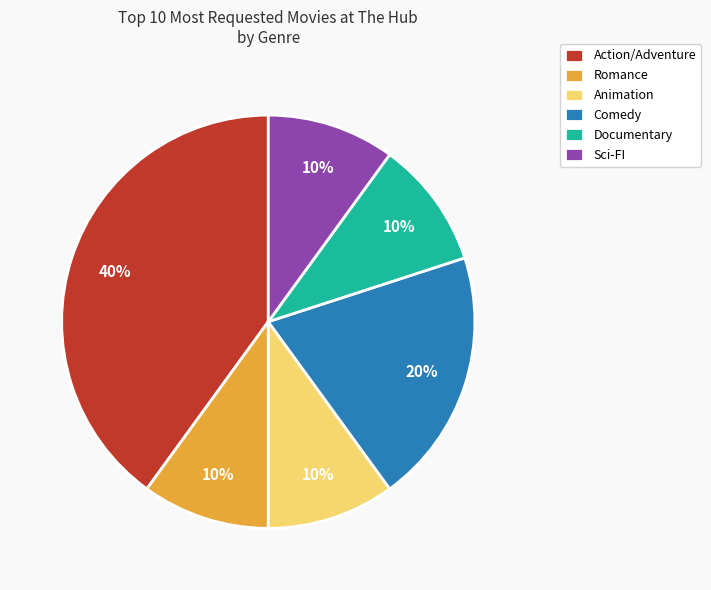

Which category has the biggest portion of the pie?

Action/Adventure